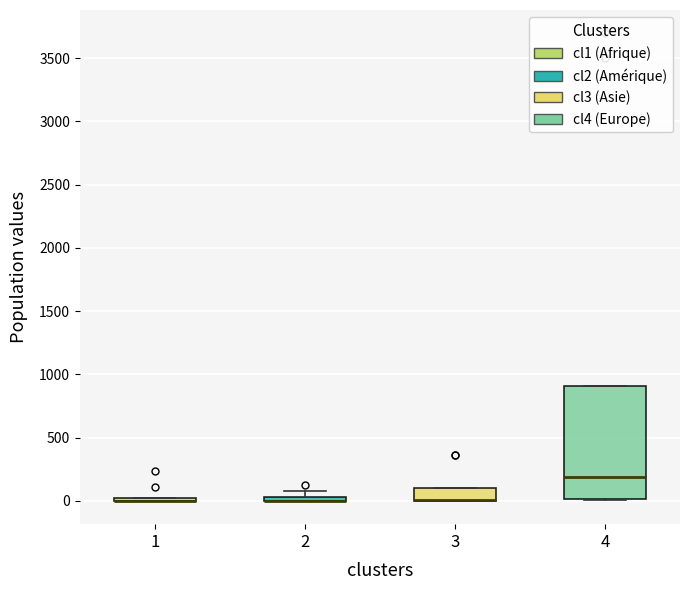

Which box is the tallest, from its lower edge to its upper edge?

4